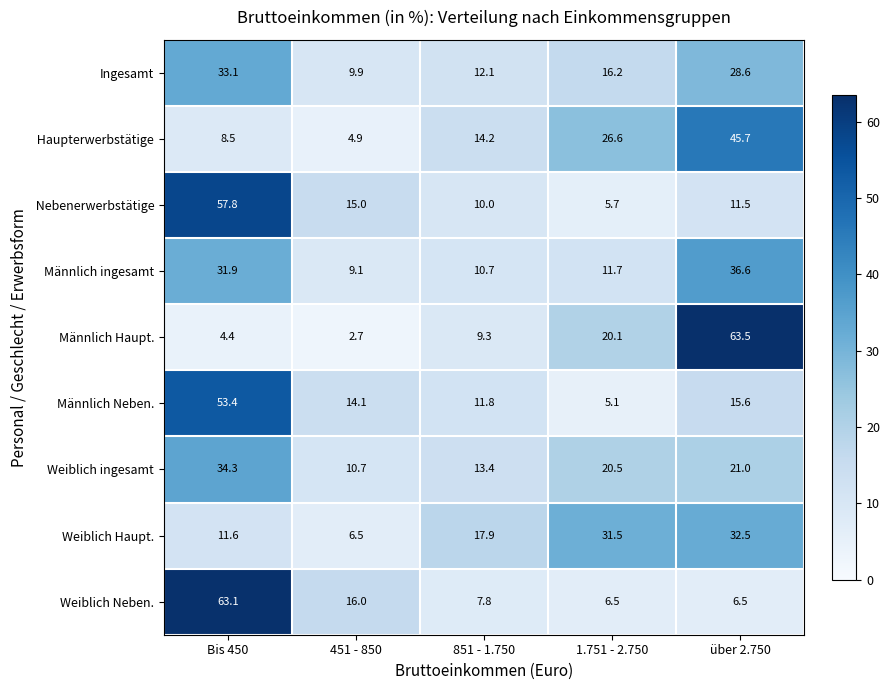

The Männlich Neben. series shows 8.2 at 1.751 - 2.750. True or false?

False